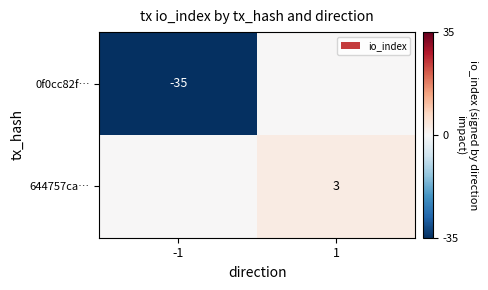

The value of 0f0cc82f… at -1 is -52. True or false?

False